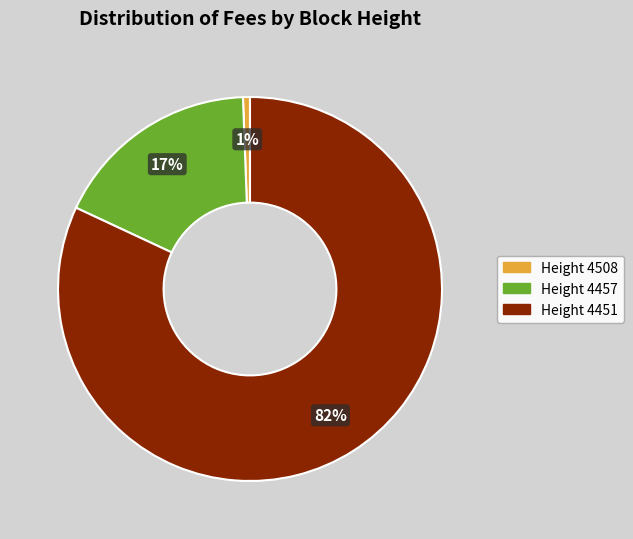

To the nearest percent, what portion does Height 4451 represent?

82%